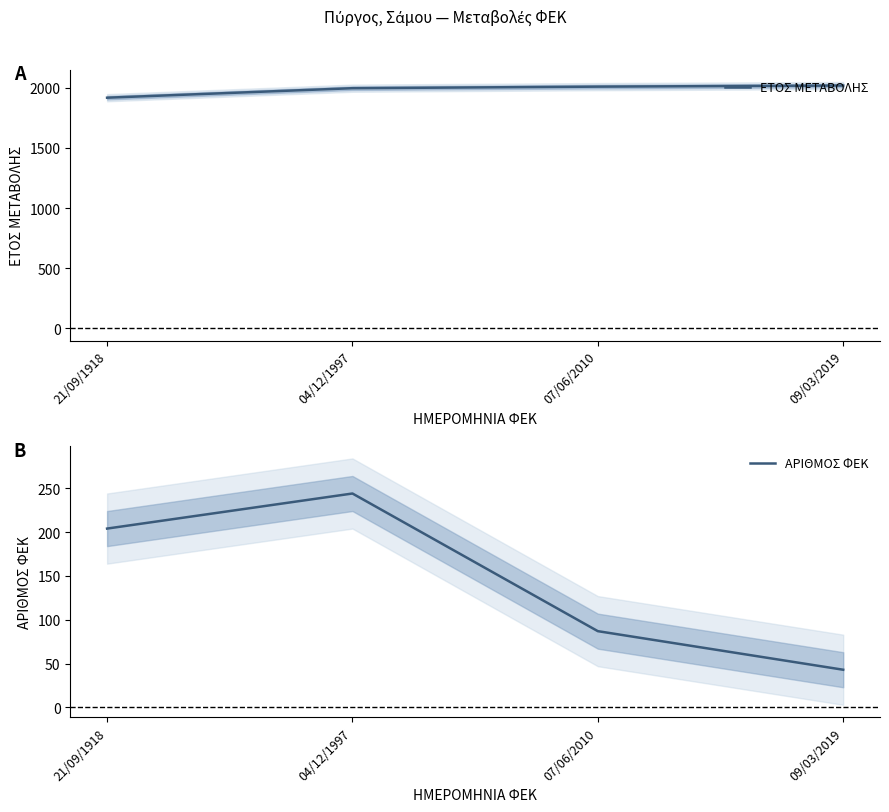

The value of ΕΤΟΣ ΜΕΤΑΒΟΛΗΣ at 09/03/2019 is 3202. True or false?

False